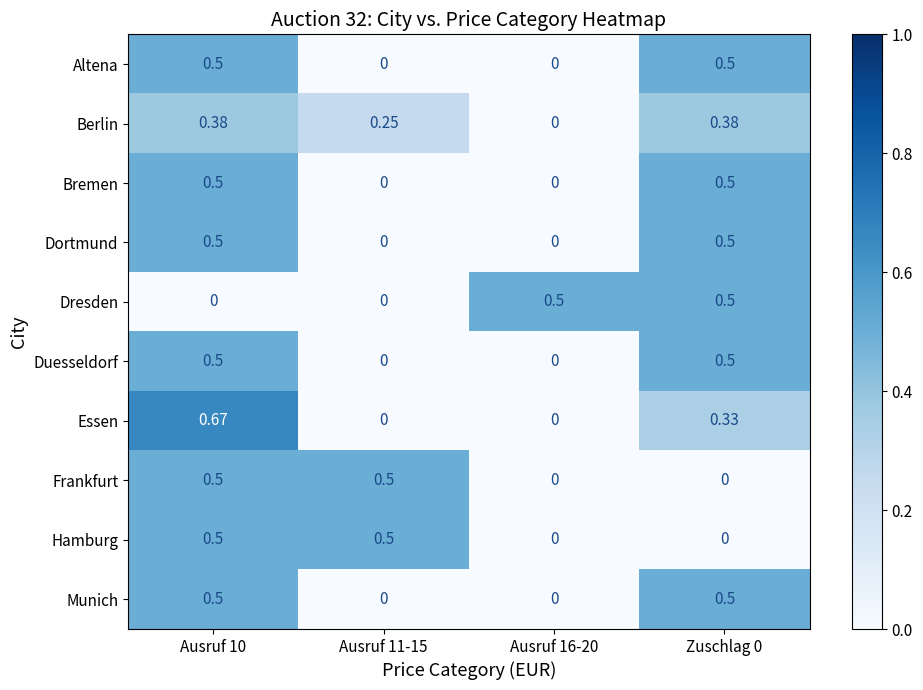

Which series has the largest total across all categories?

Berlin